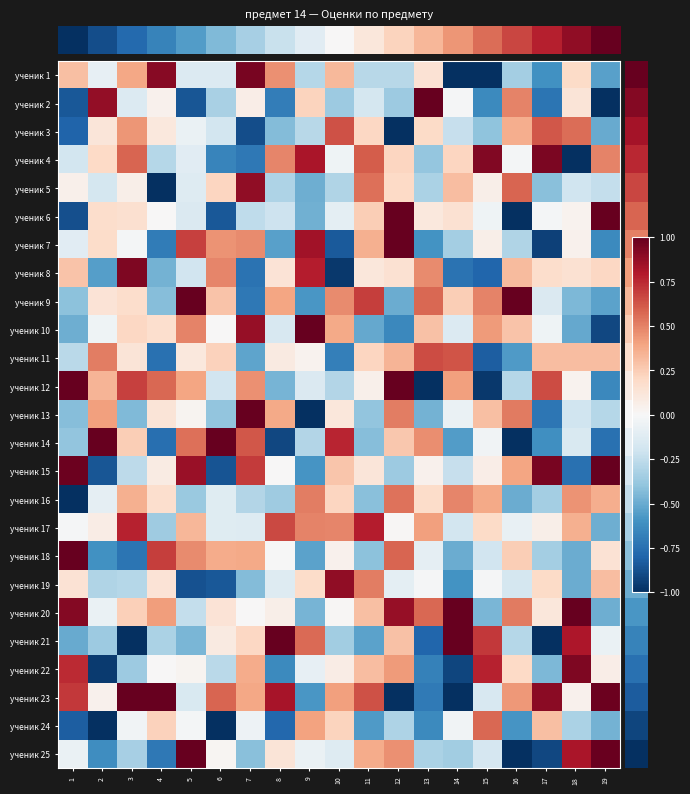

How many series are shown in this chart?

25